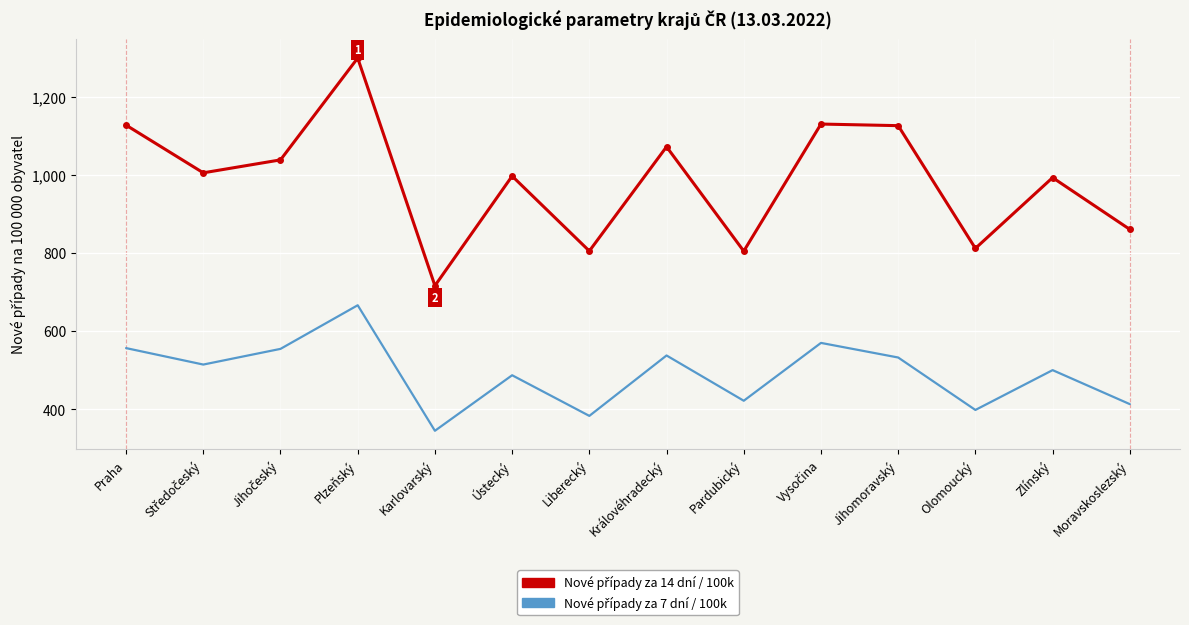

At which category does the chart reach its peak across all series?

Plzeňský